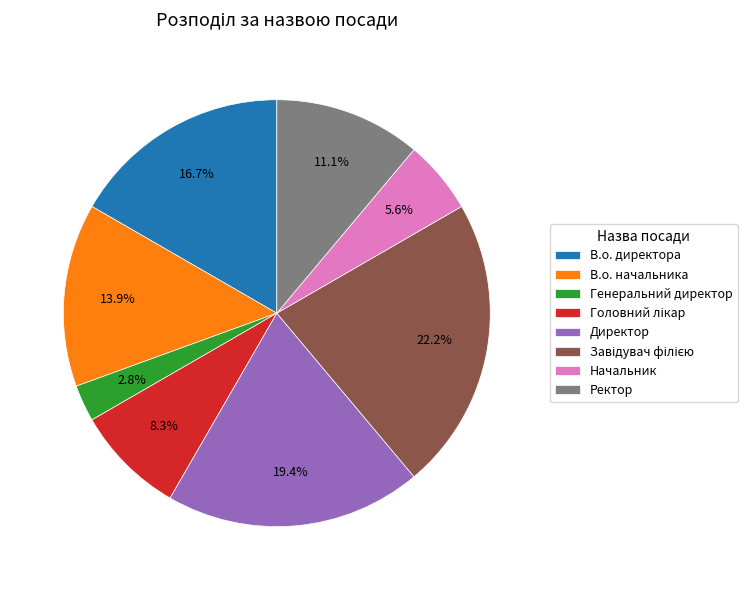

To the nearest percent, what is the difference between the largest and smallest slice percentages?

19%